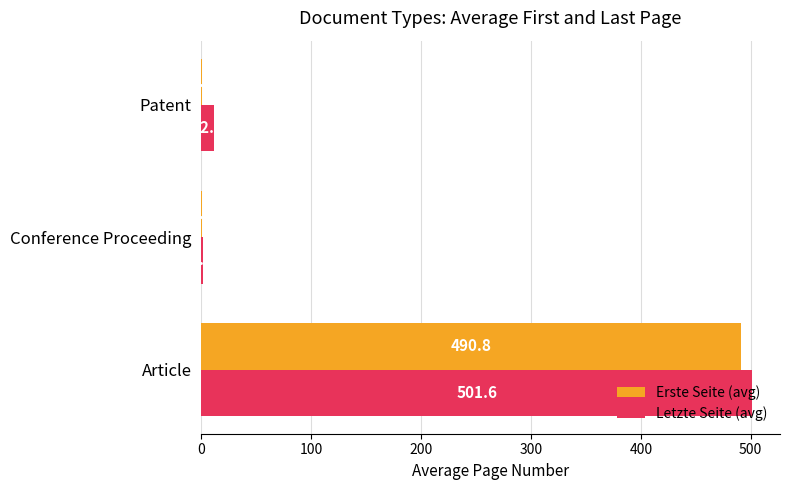

What is the sum of the Erste Seite (avg) values at Article and Patent?

491.8